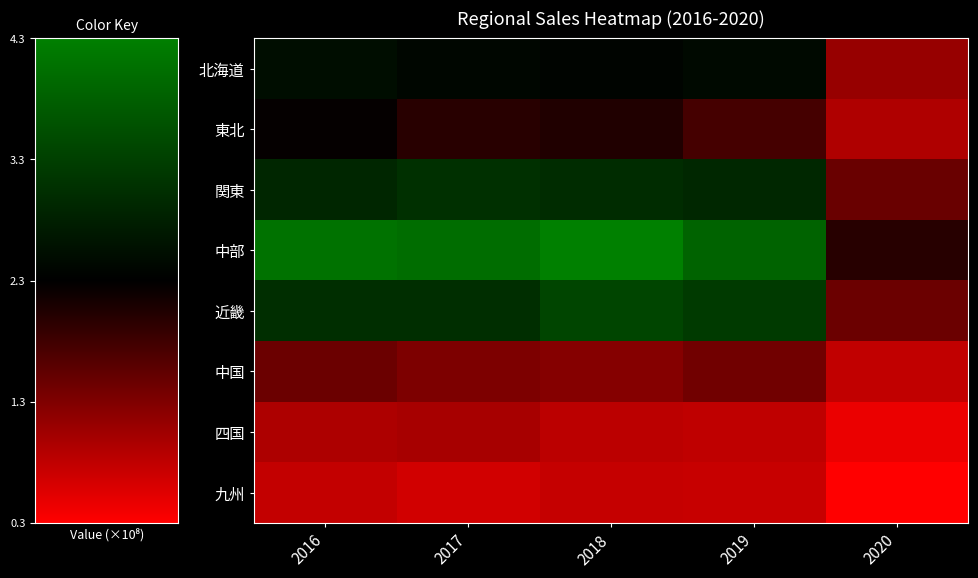

At which category is the sum across all series the highest?

2018